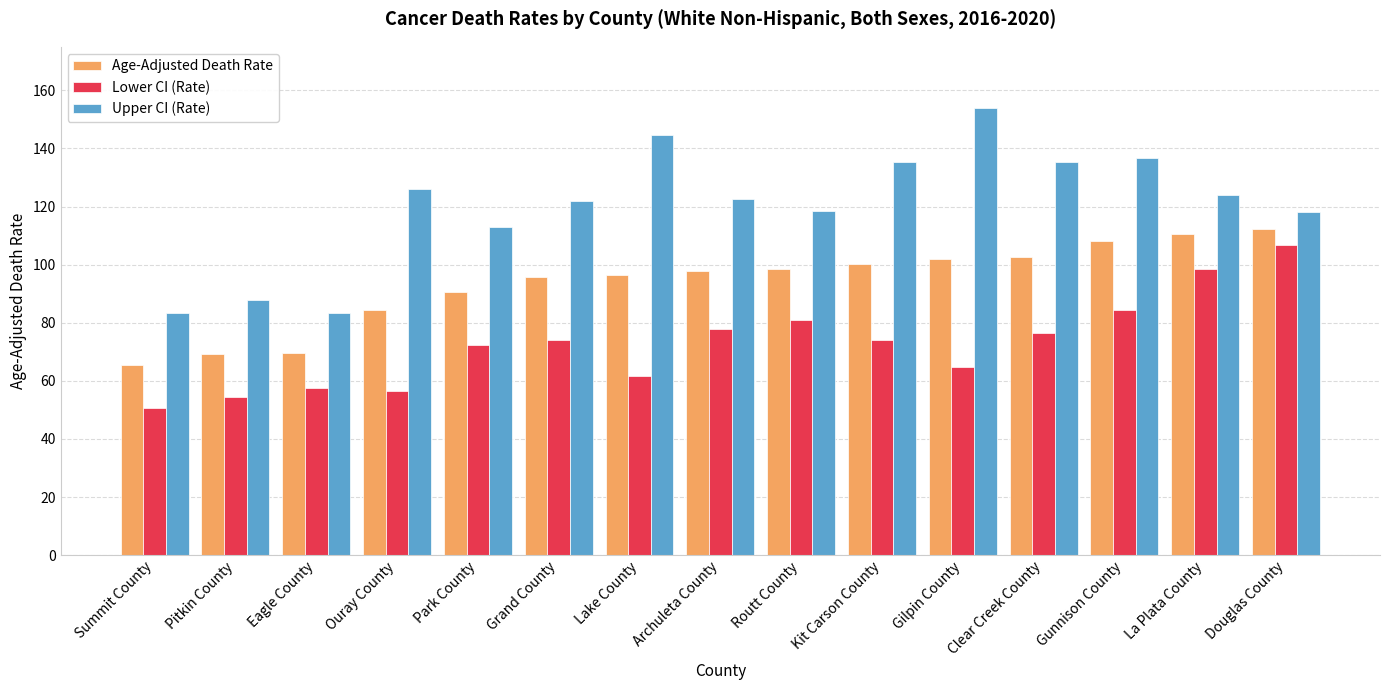

What is the sum of the Lower CI (Rate) values at Archuleta County and Grand County?

152.1